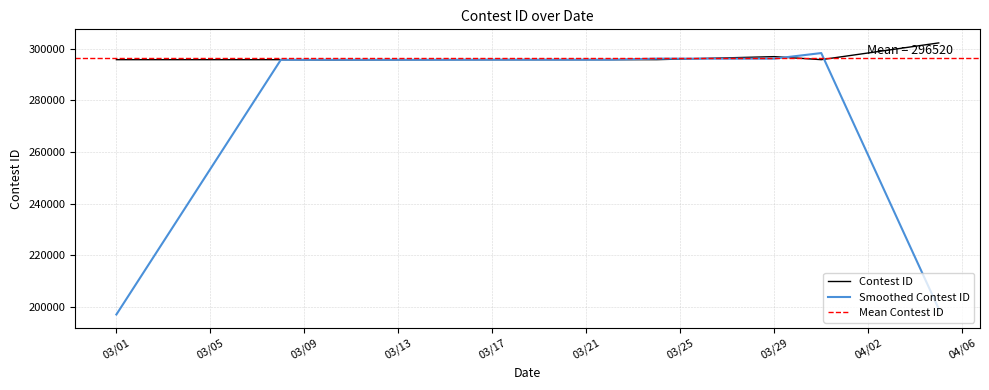

Between 3/10/21 and 3/22/21, which is larger?

3/22/21